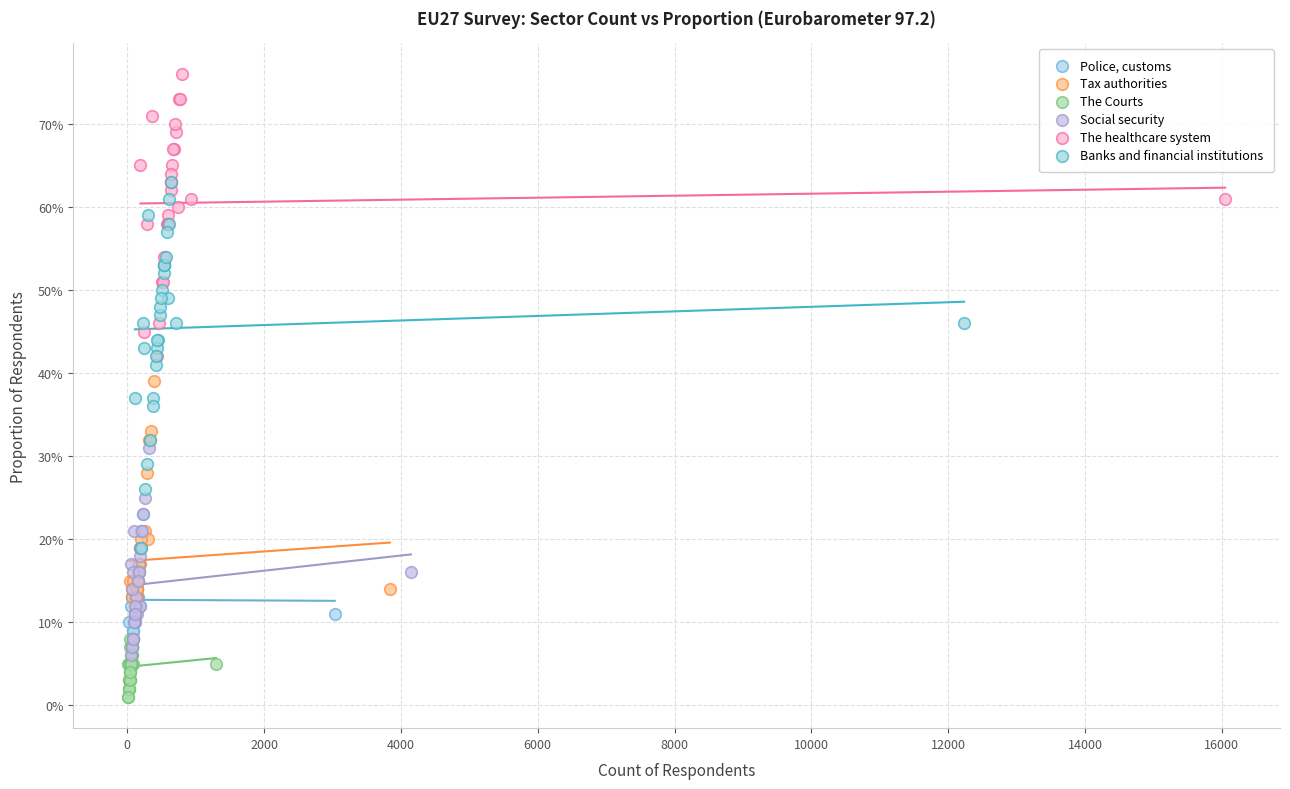

Which series reaches the minimum Y coordinate?

The Courts